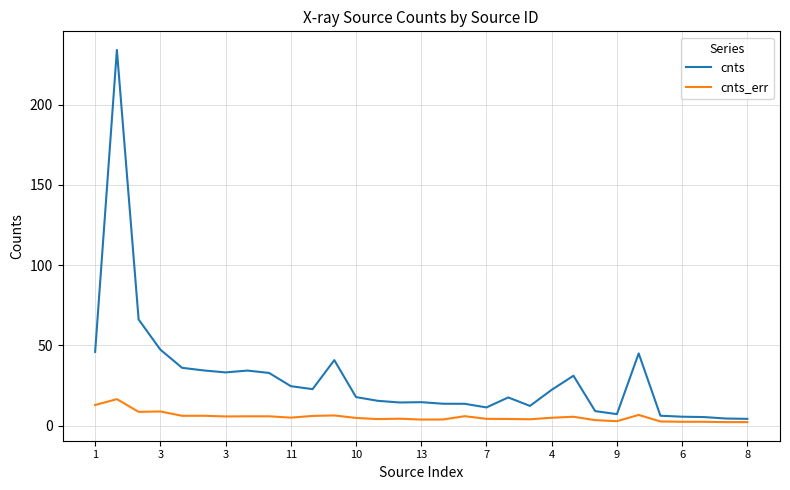

Rank the series by their average value, from lowest to highest.

cnts_err, cnts